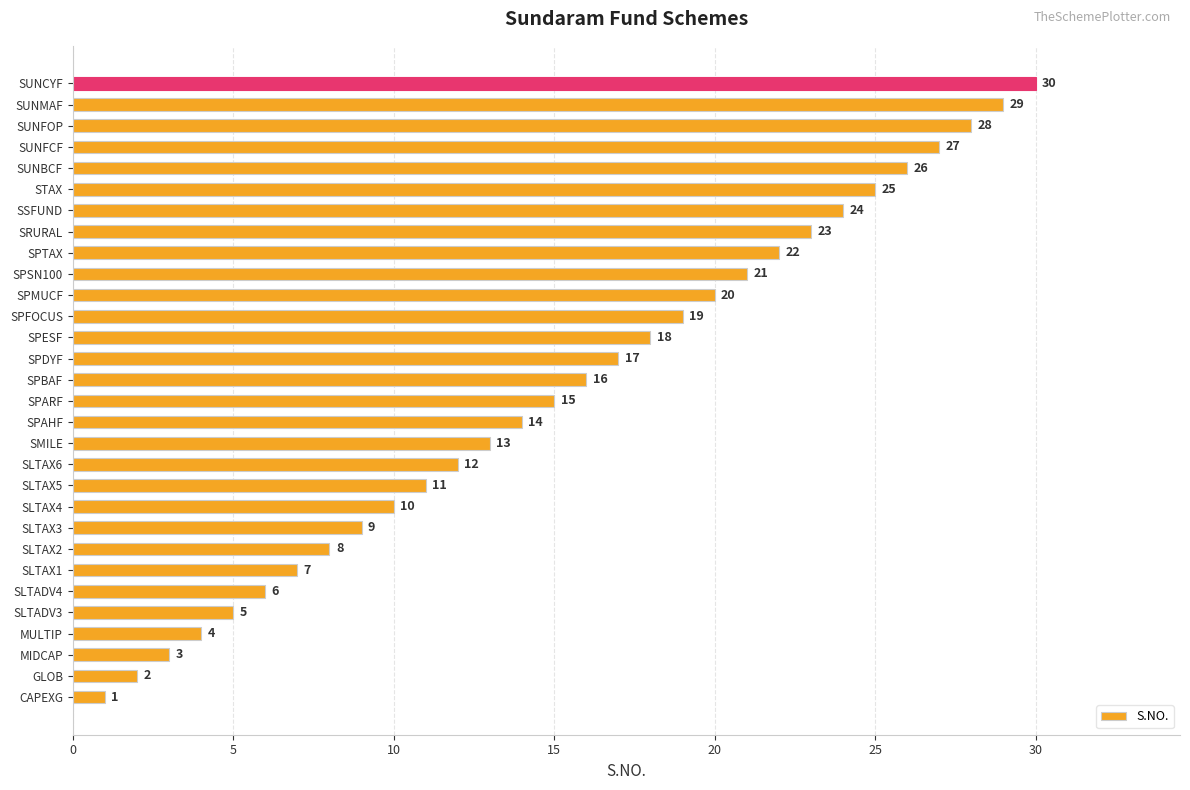

What is the sum of all values?

465